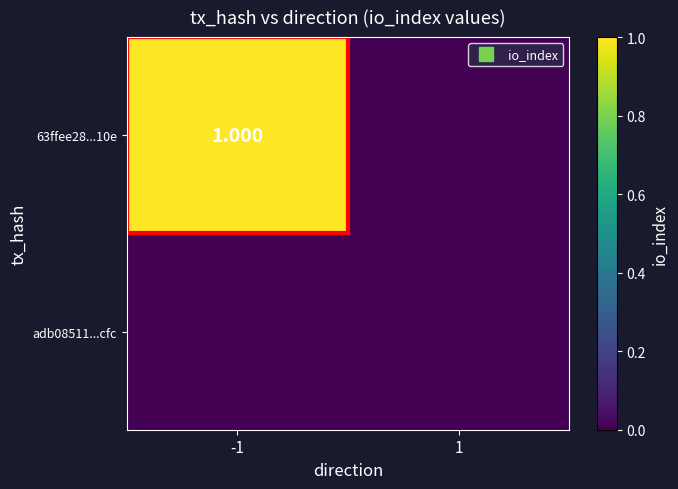

What is the sum of the 63ffee28...10e values at 1 and -1?

1